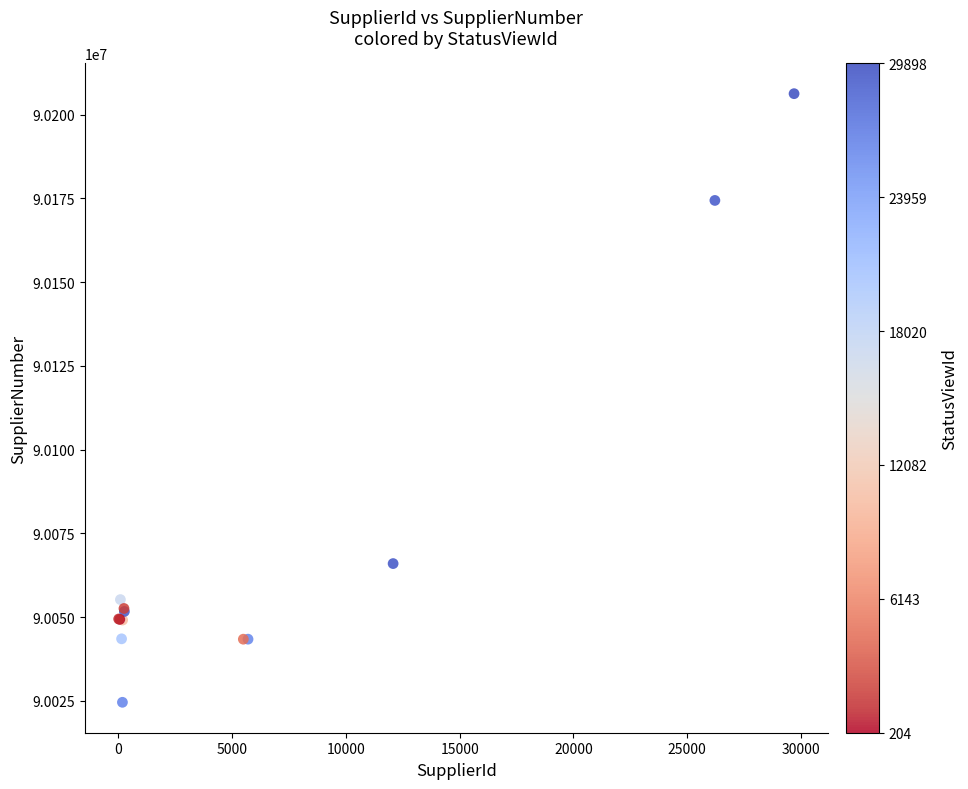

What Y value in the scatter plot is closest to 90115405?

90065980